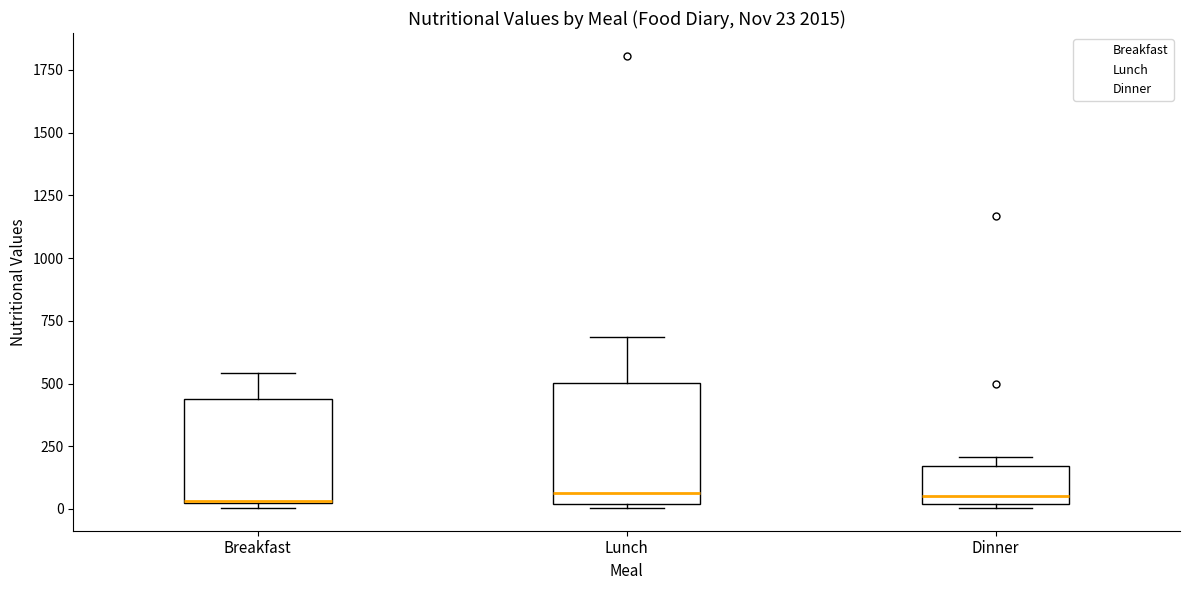

Comparing the boxes themselves (not the whiskers), which one is the tallest?

Lunch